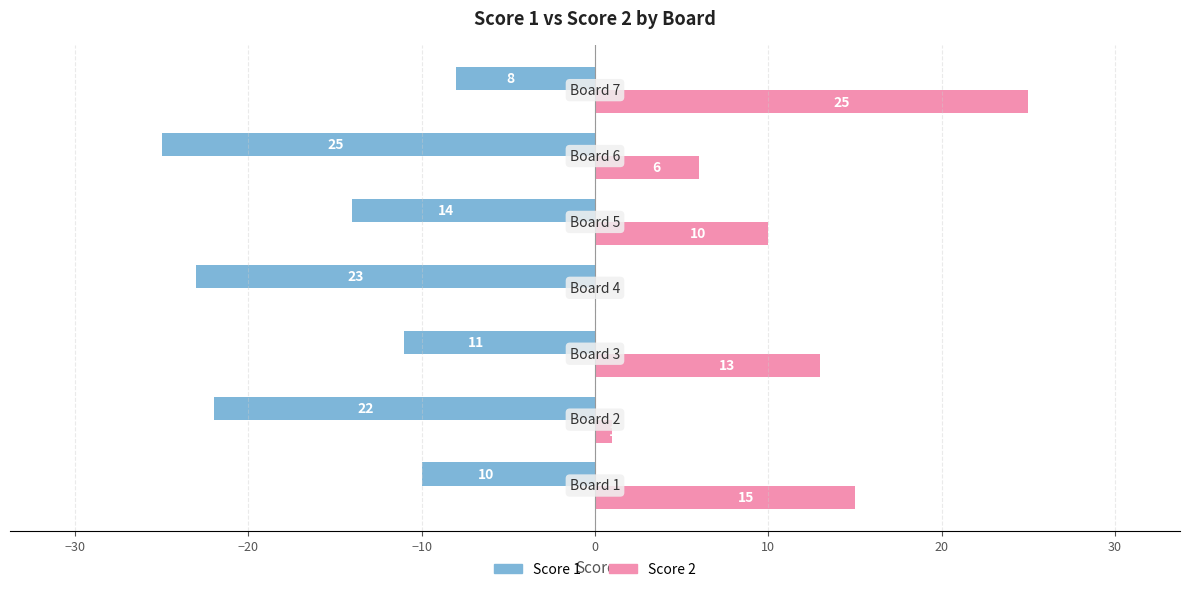

Which series has the largest total across all categories?

Score 2